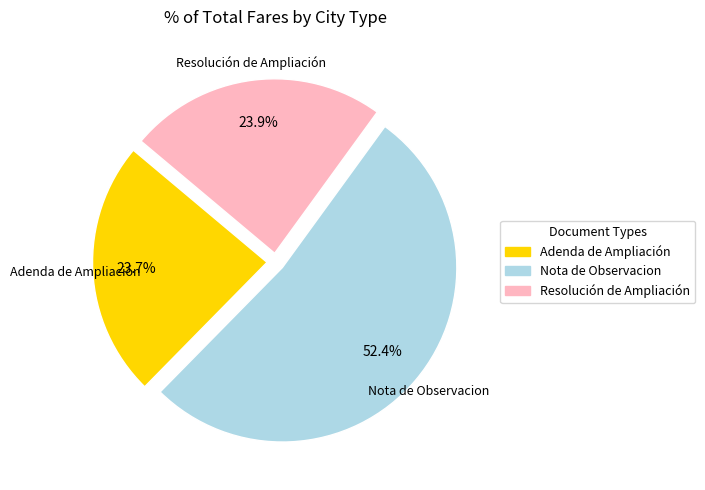

To the nearest percent, what is the combined percentage of Adenda de Ampliación and Resolución de Ampliación?

48%